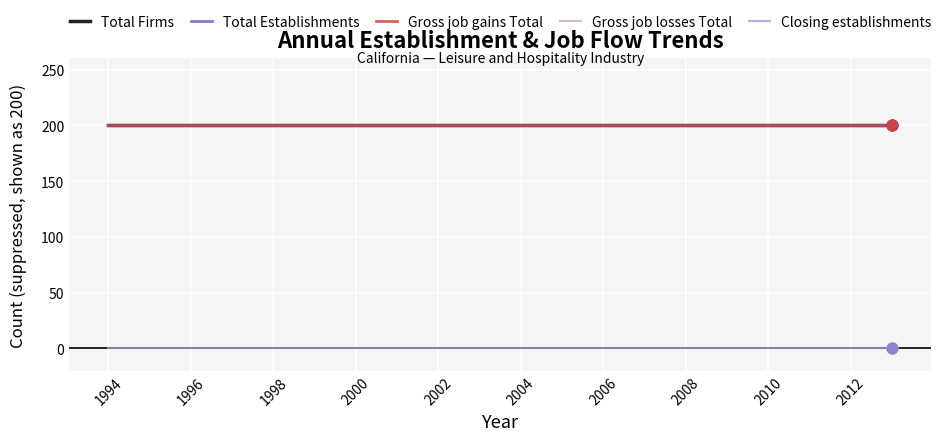

At how many categories does at least one series exceed 147?

20